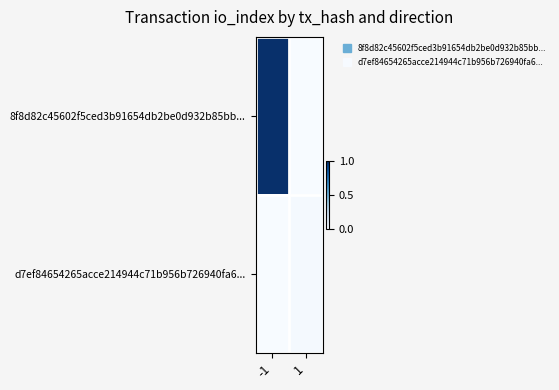

Reading right to left, what are all the values shown in this chart?

8f8d82c45602f5ced3b91654db2be0d932b85bb...: 1=0.0	-1=1.0
d7ef84654265acce214944c71b956b726940fa6...: 1=0.0	-1=0.0